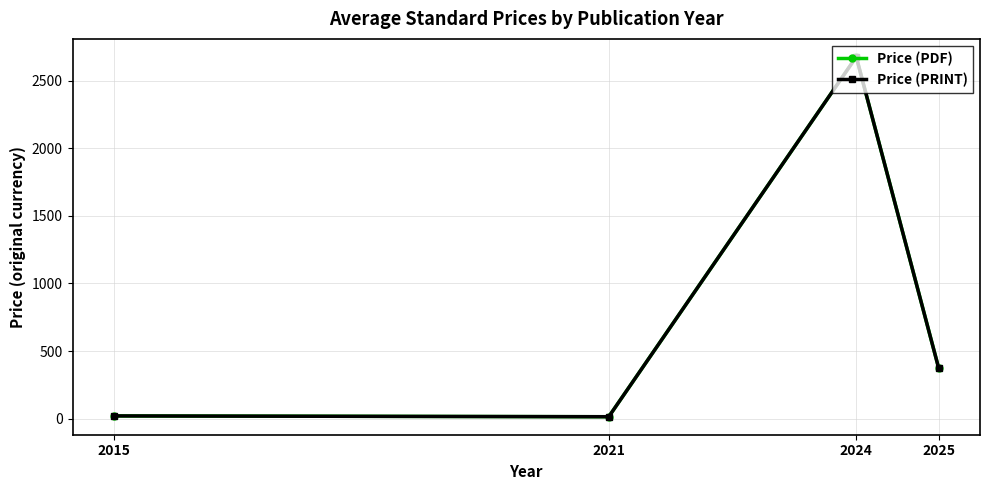

Does the chart have visible grid lines?

Yes